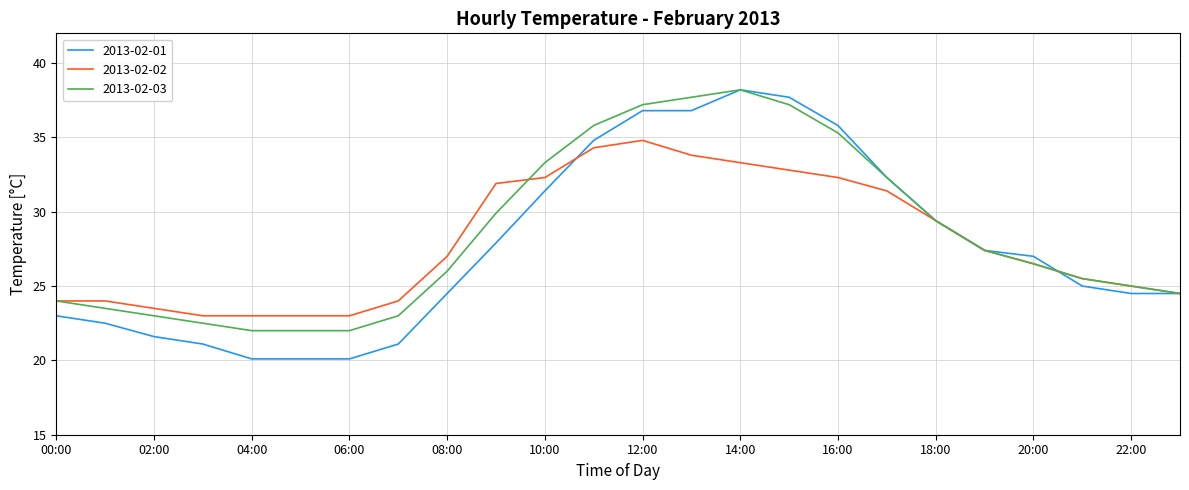

Which series has the largest range (max minus min)?

2013-02-01